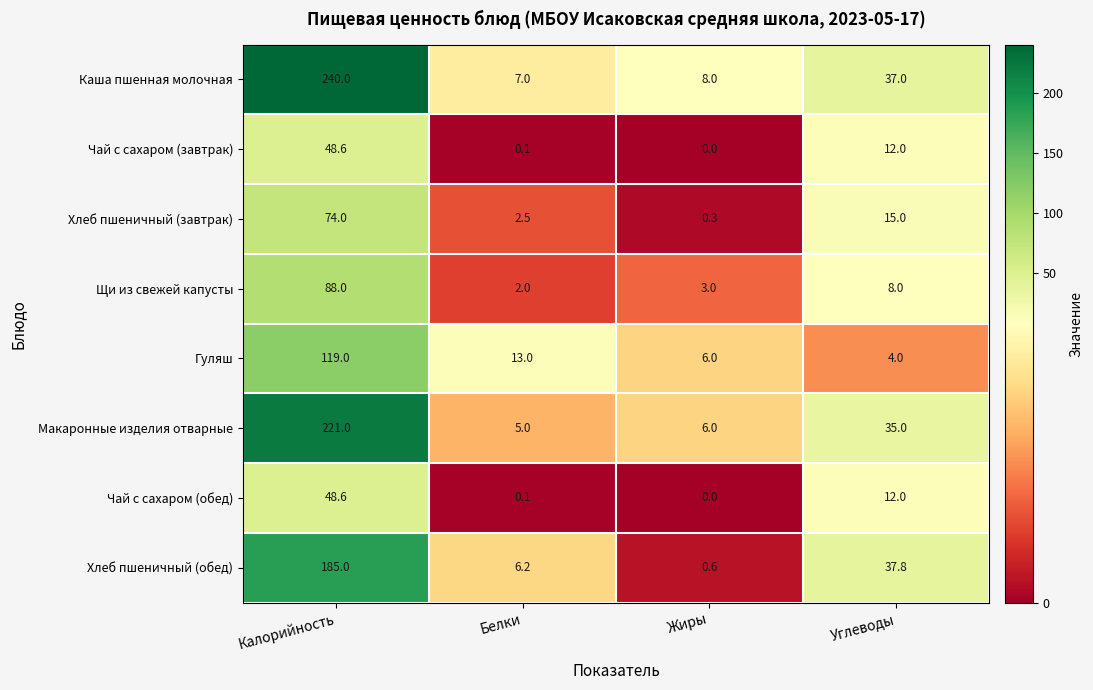

The Макаронные изделия отварные series shows 75.2 at Калорийность. True or false?

False